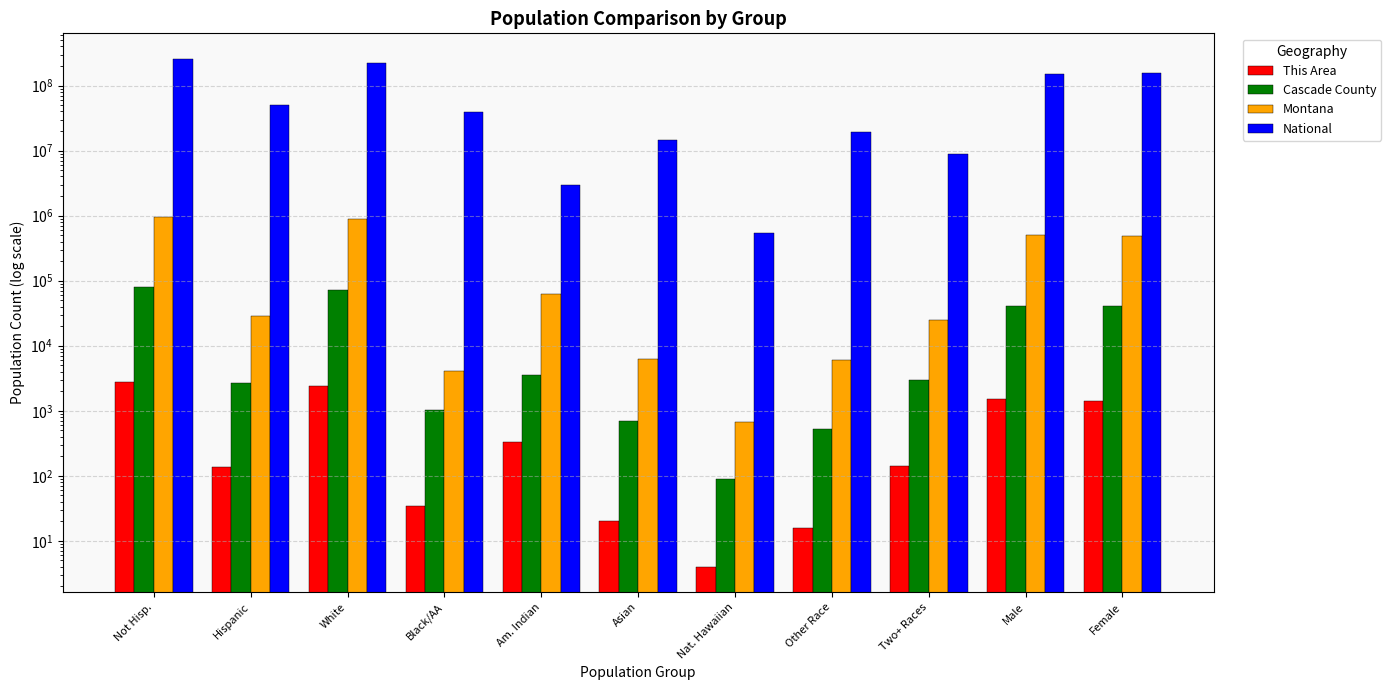

How many data points does each series have?

11